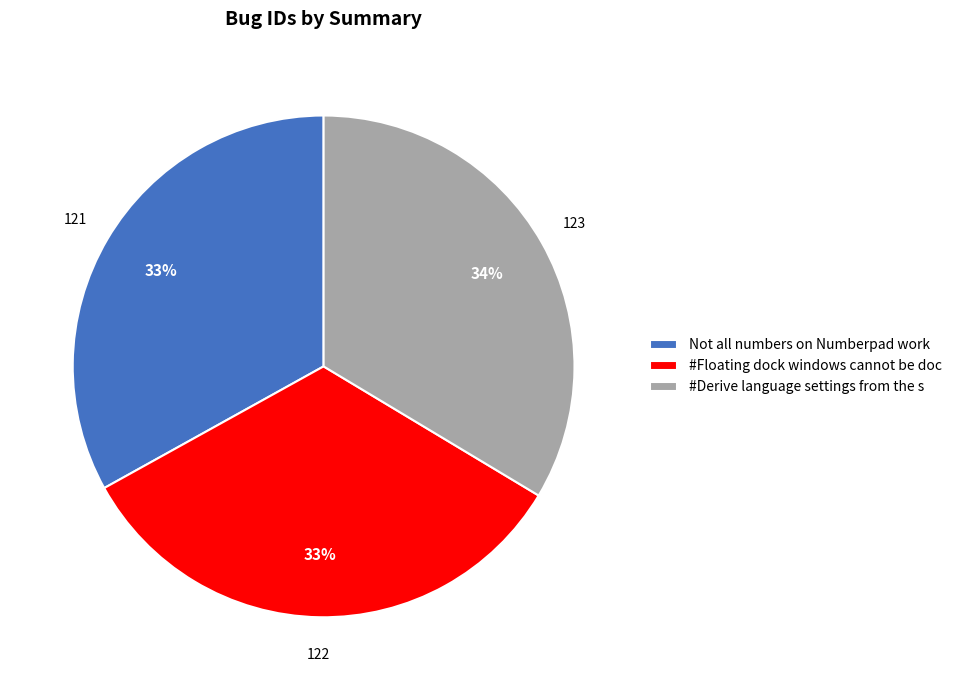

To the nearest percent, what is the difference between the largest and smallest slice percentages?

1%